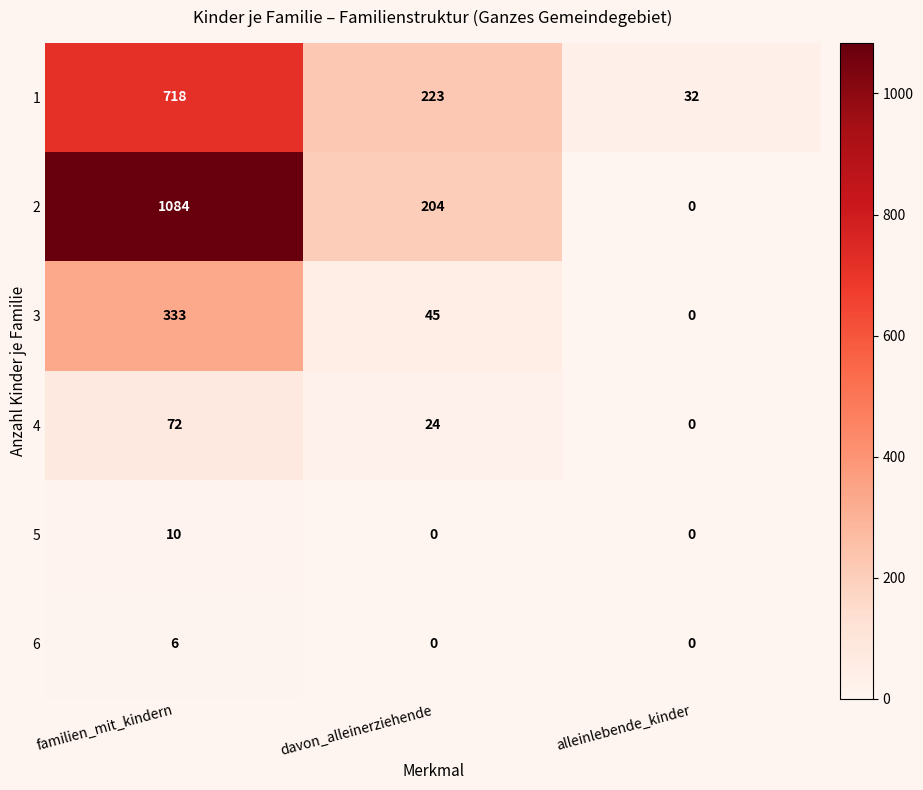

At how many categories does at least one series exceed 399?

1